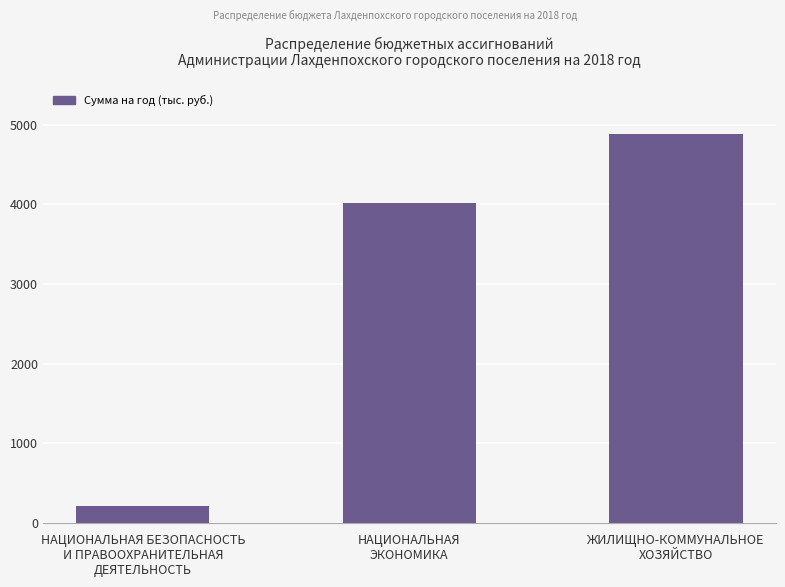

Does the chart contain any negative values?

No